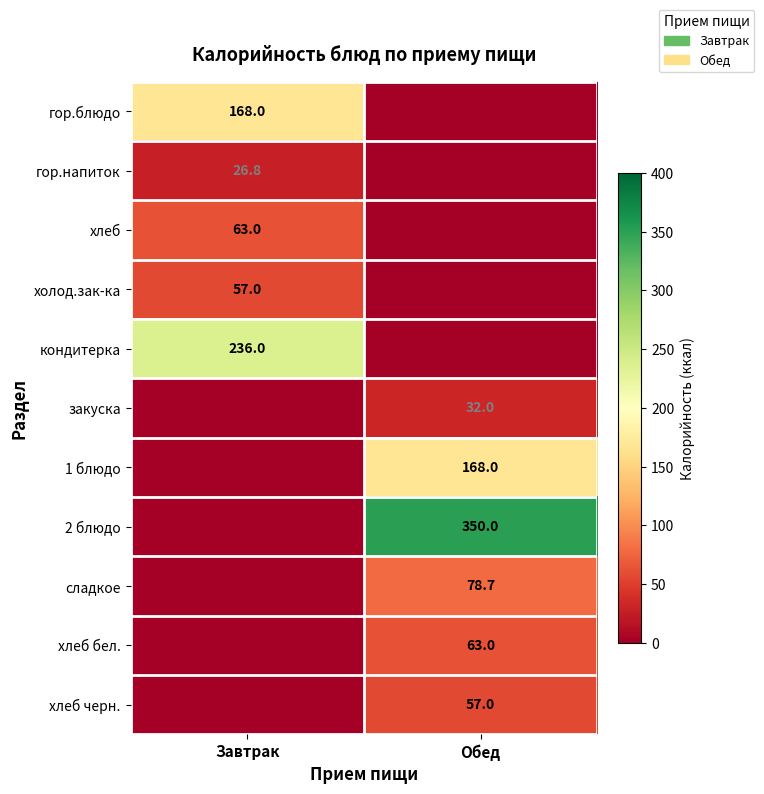

True or false: хлеб бел. has a value of 110.1 at Обед.

False